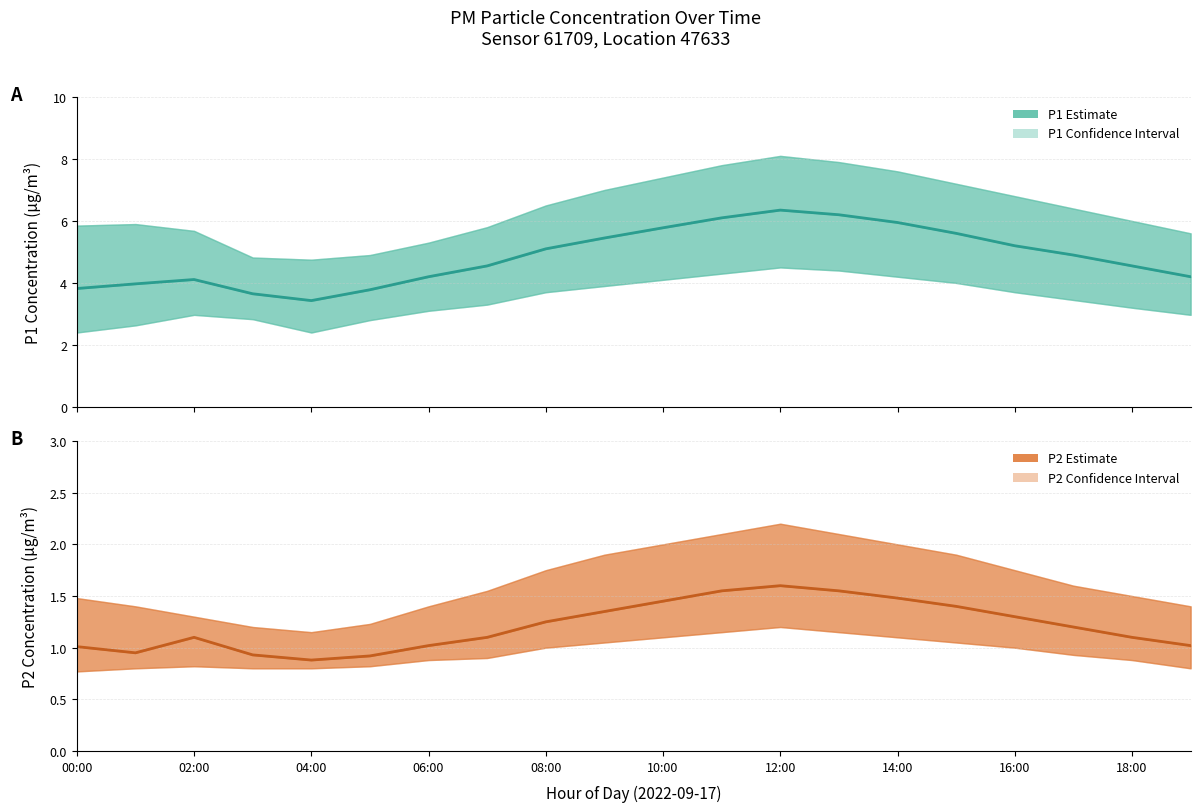

What is the difference between the maximum and minimum values in the P1 mean series?

2.9